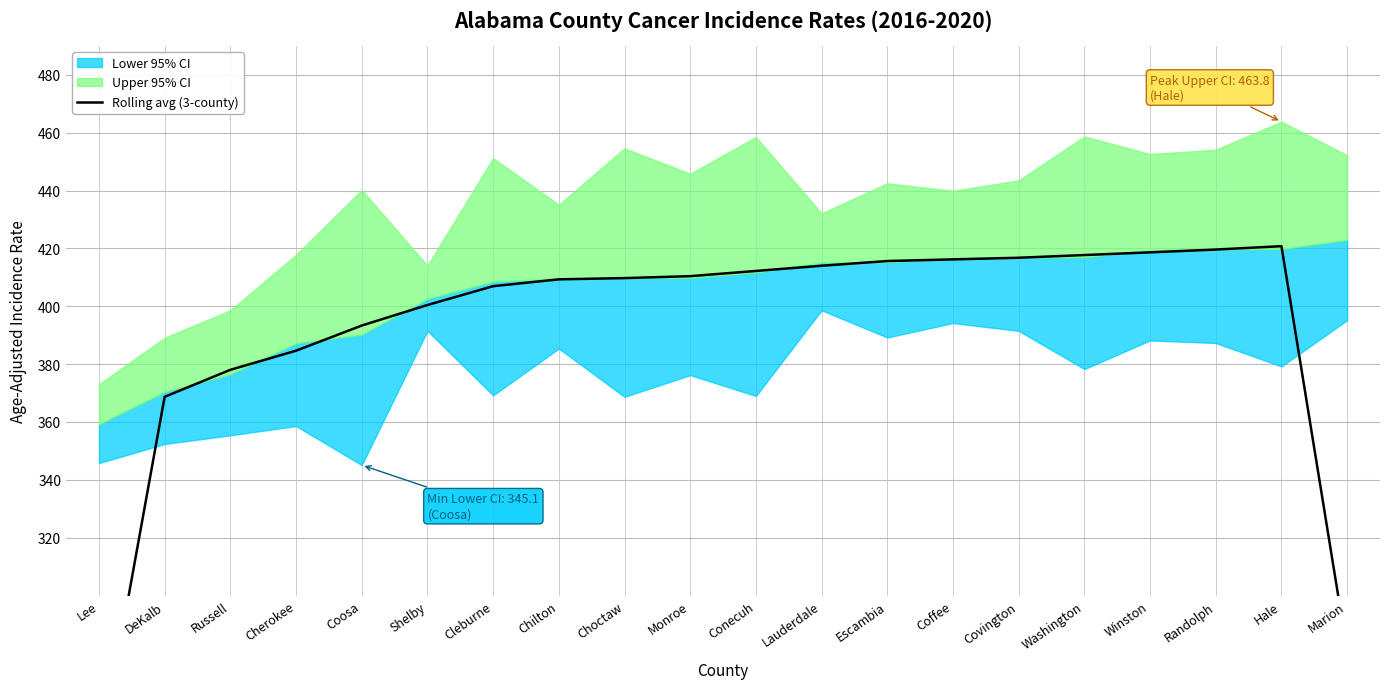

What is the smallest value displayed?

243.2